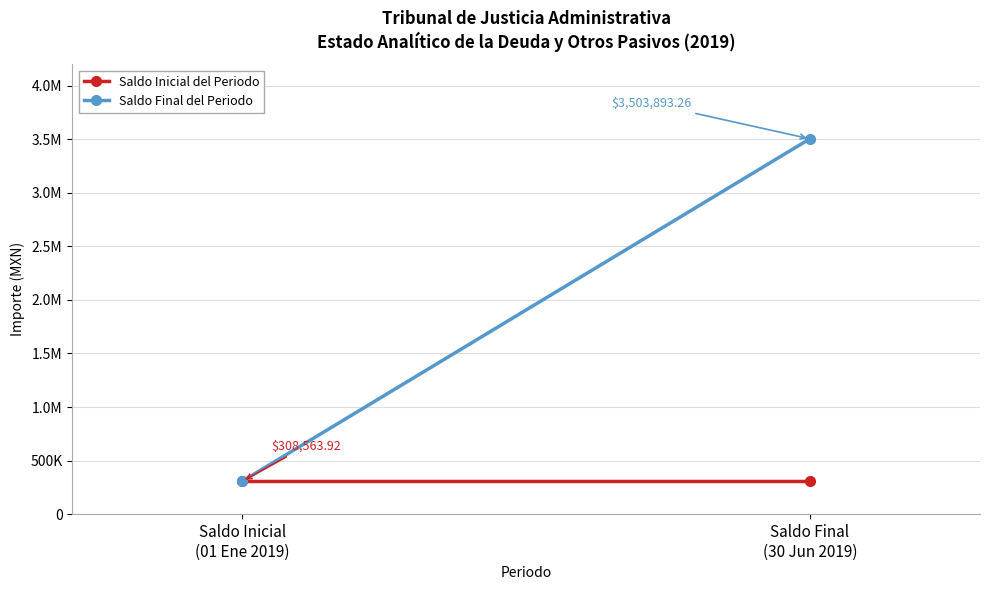

What is the difference between the Saldo Final del Periodo values at Saldo Final
(30 Jun 2019) and Saldo Inicial
(01 Ene 2019)?

3195329.3